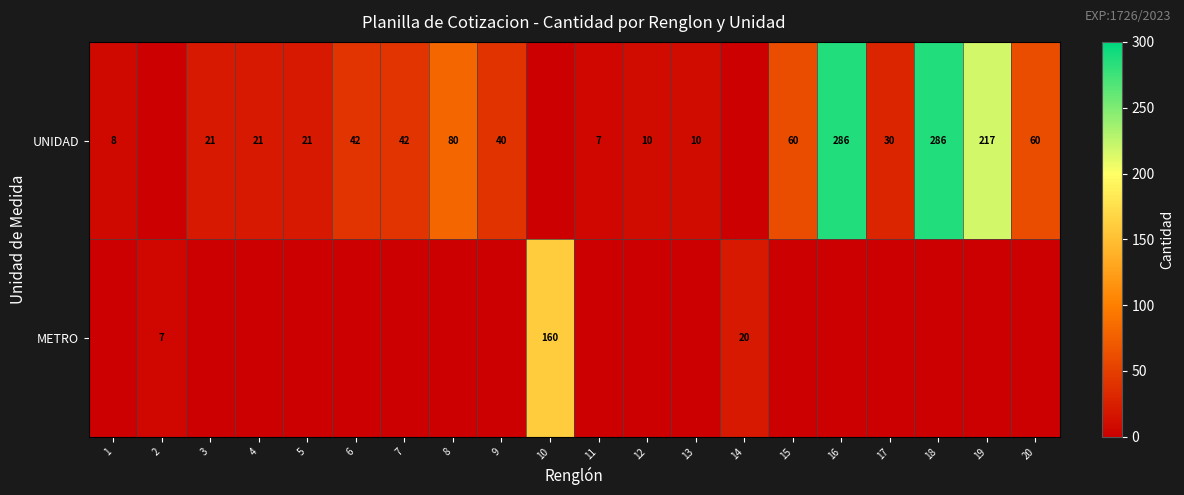

Which has a higher value, 3 or 8?

8